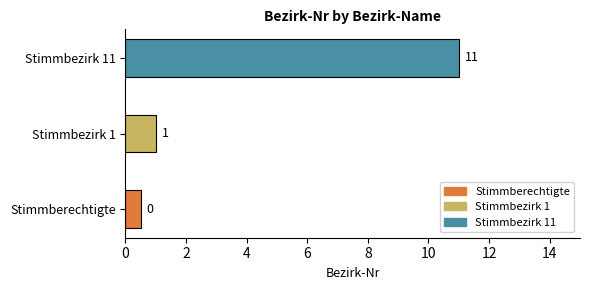

The chart shows a value of 0 at Stimmberechtigte. True or false?

True